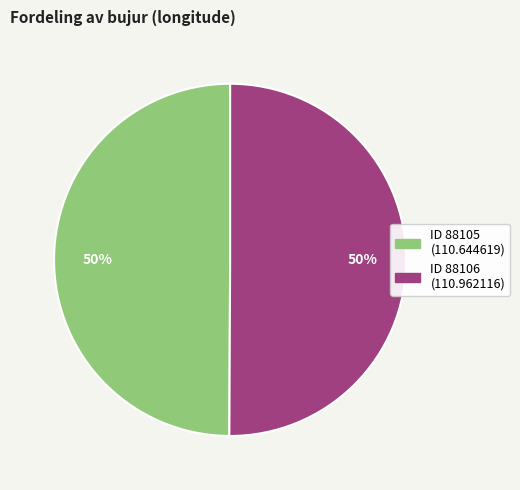

To the nearest percent, what is the average slice percentage?

50%